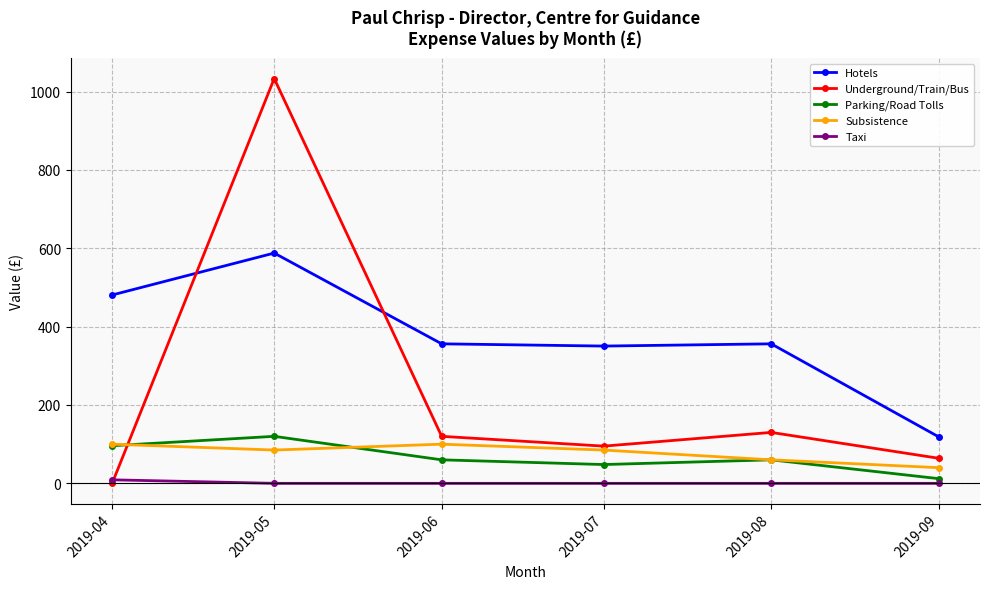

Which series has the largest total across all categories?

Hotels